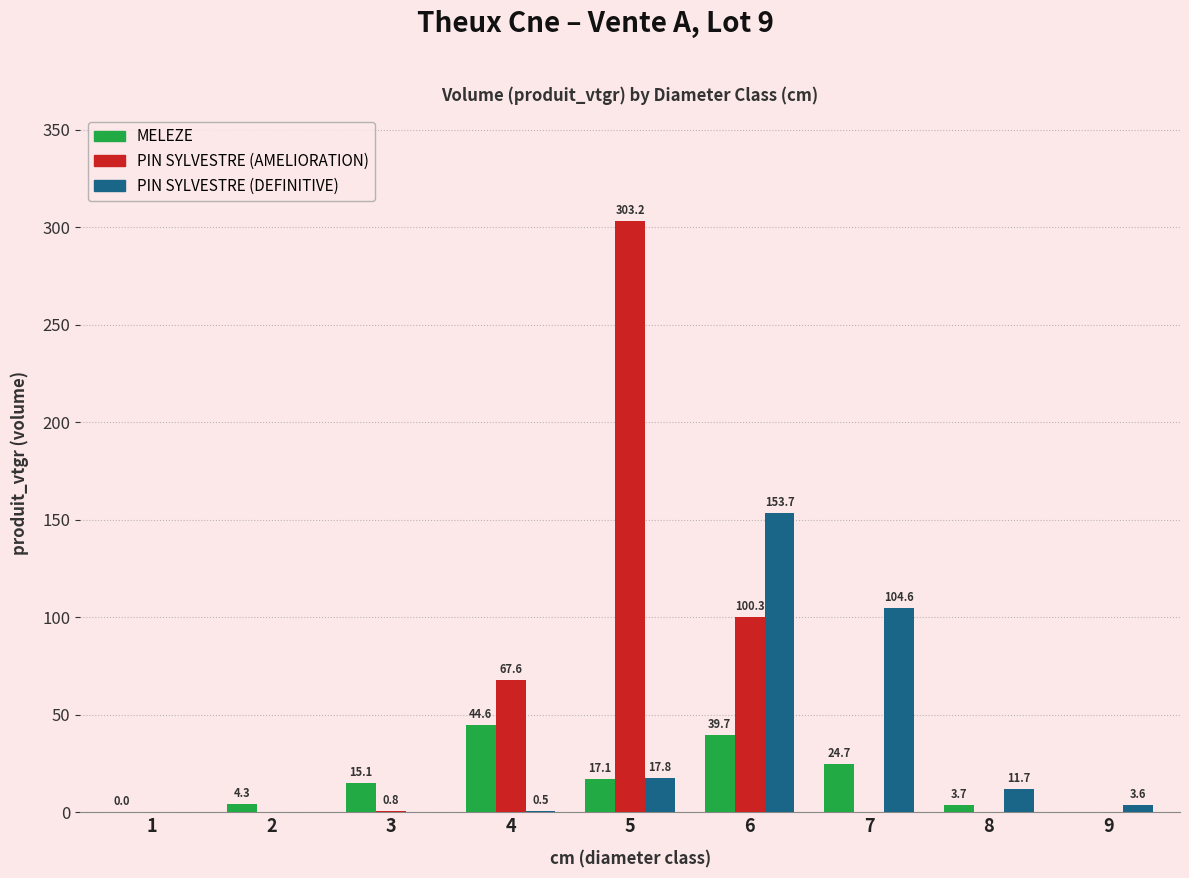

At which label does MELEZE first exceed 15?

3